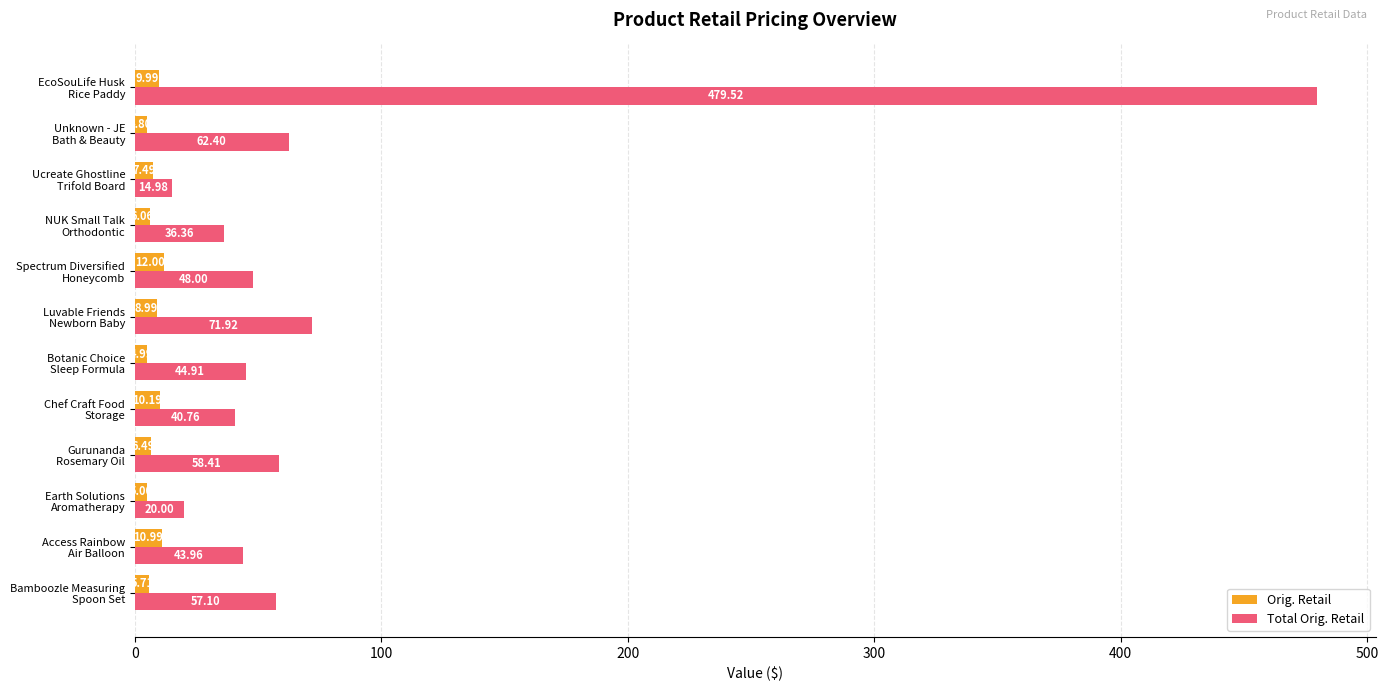

At how many categories does at least one series exceed 385?

1